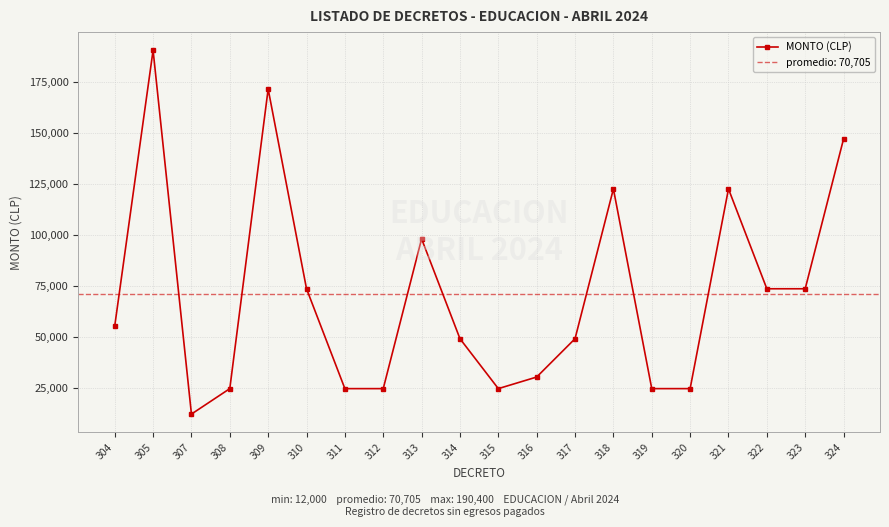

How many data points are less than 55177?

10